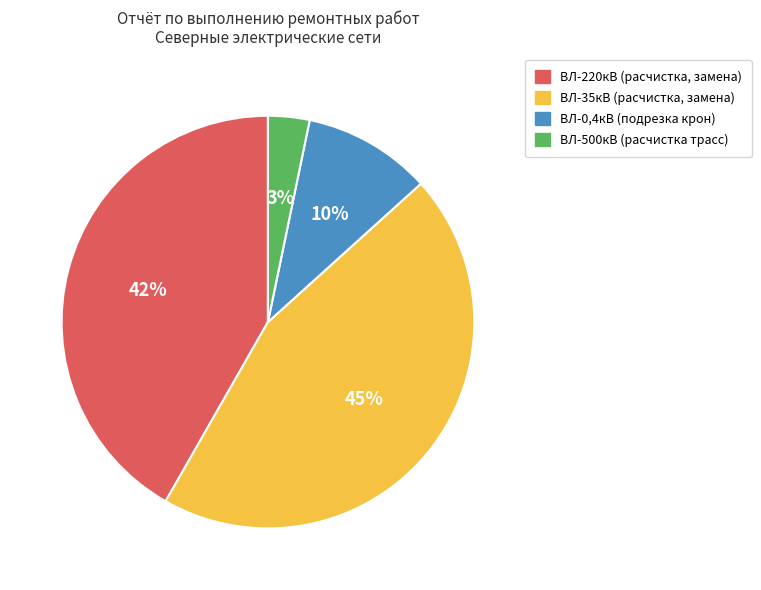

Is there a majority slice in this chart?

No